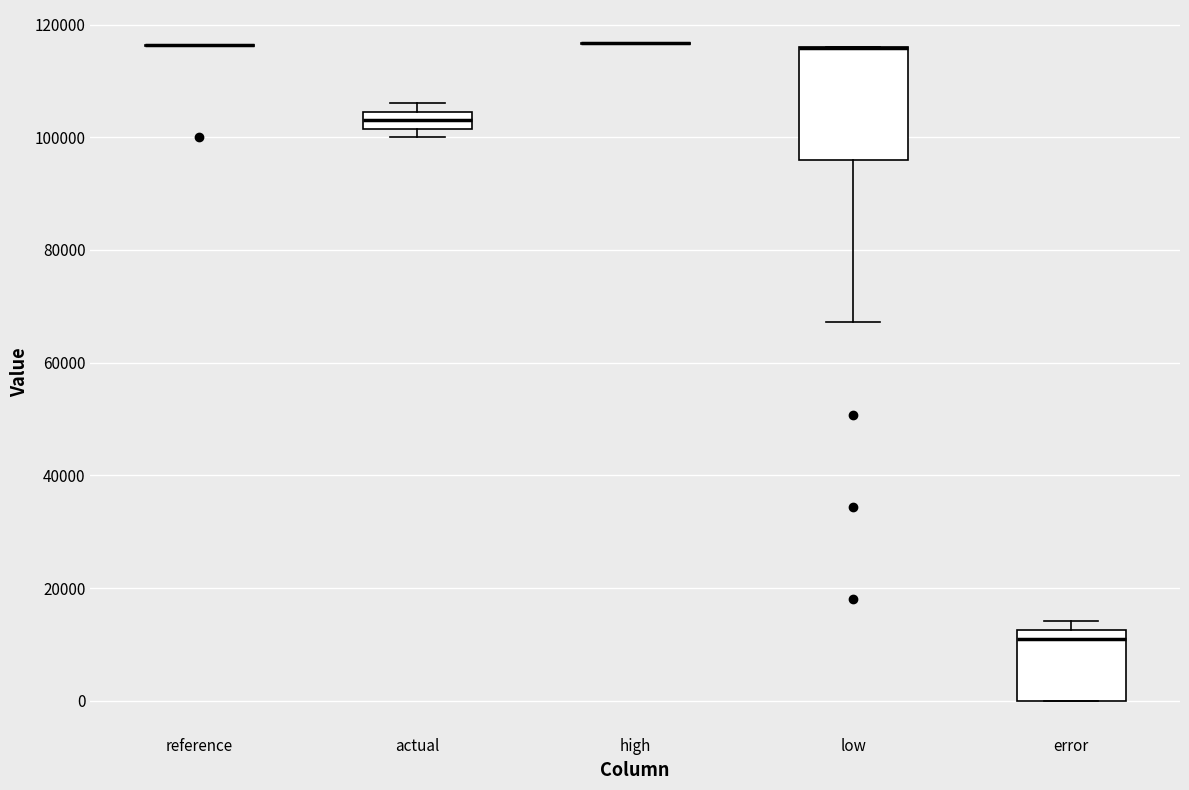

Comparing the boxes themselves (not the whiskers), which one is the tallest?

low